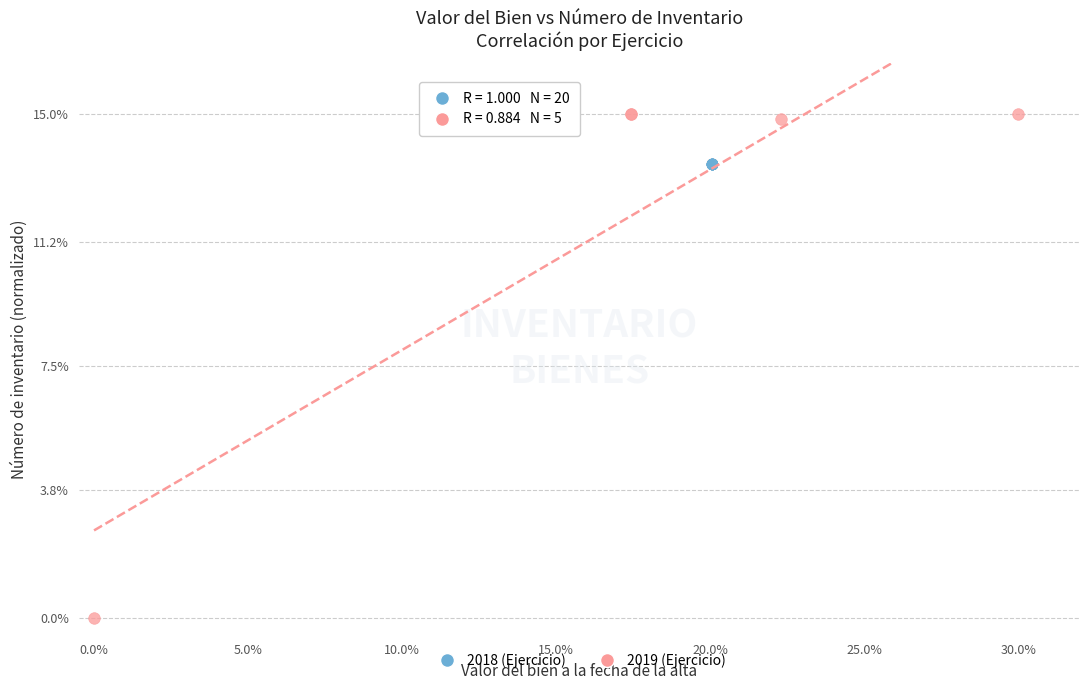

Which series reaches the minimum Y coordinate?

2019 (Ejercicio)